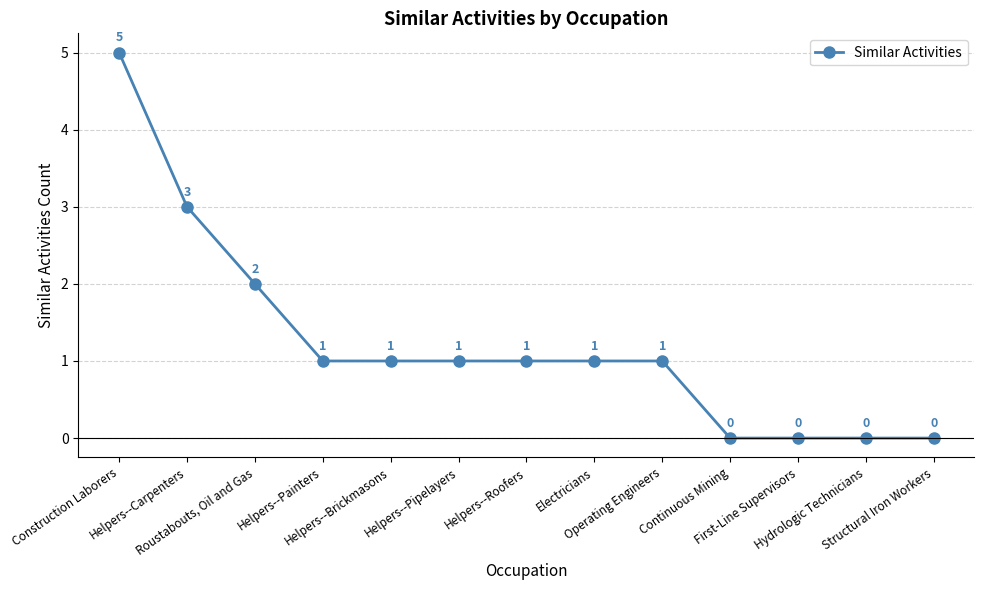

How many positive values are there?

9